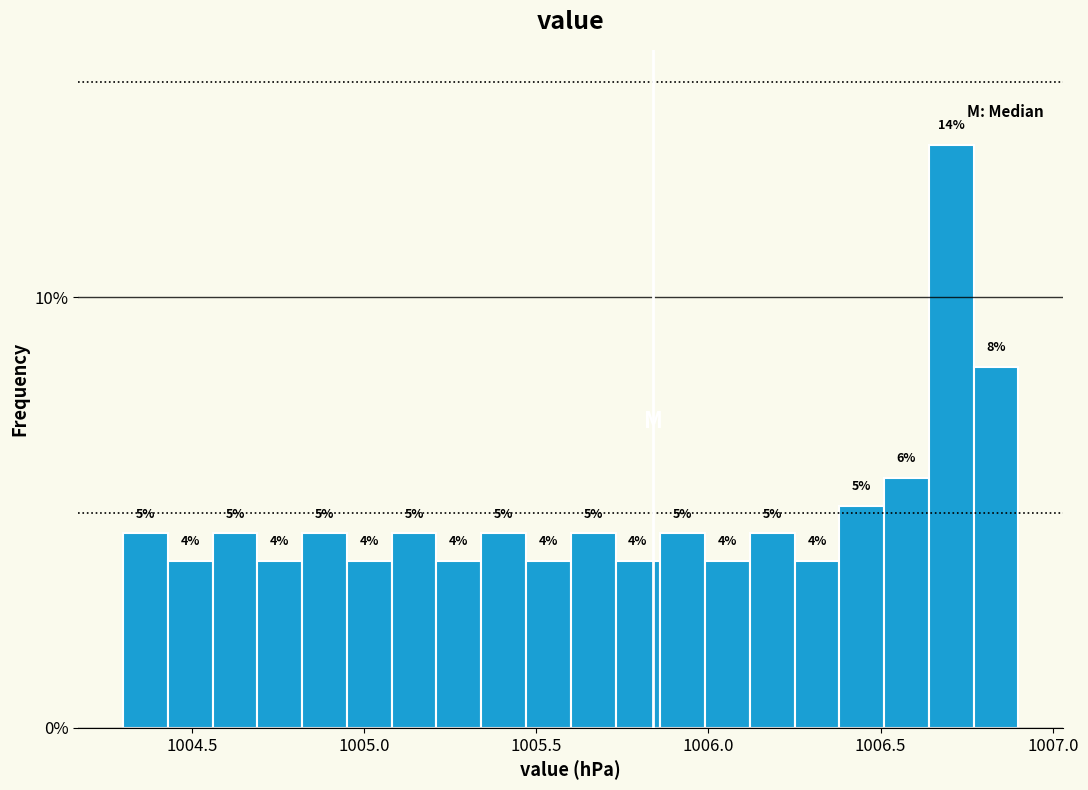

Around what value on the x-axis is the tallest bar? Give the approximate position of its centre, as read against the axis.

1006.70